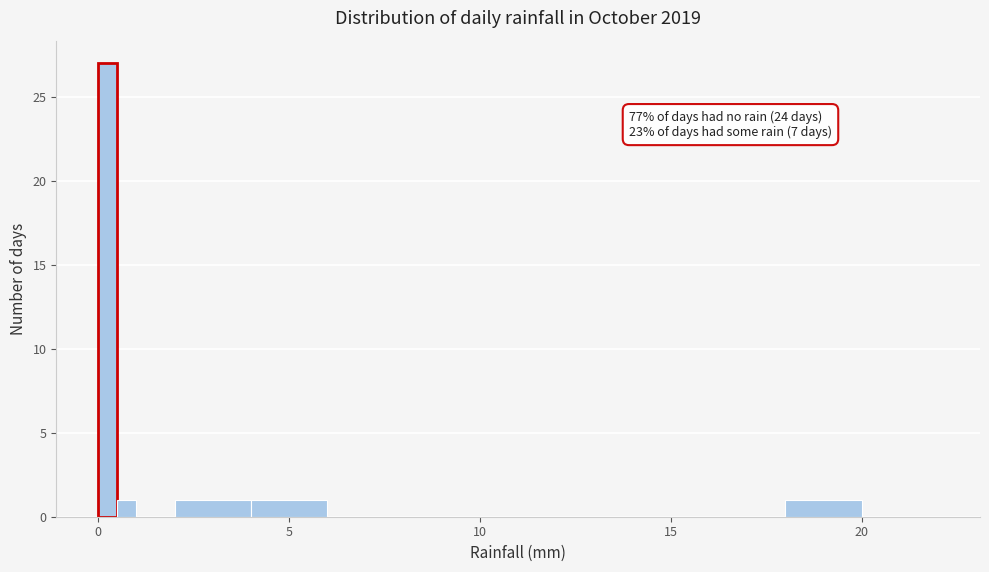

Read against the x-axis, roughly where is the centre of the tallest bar?

0.5